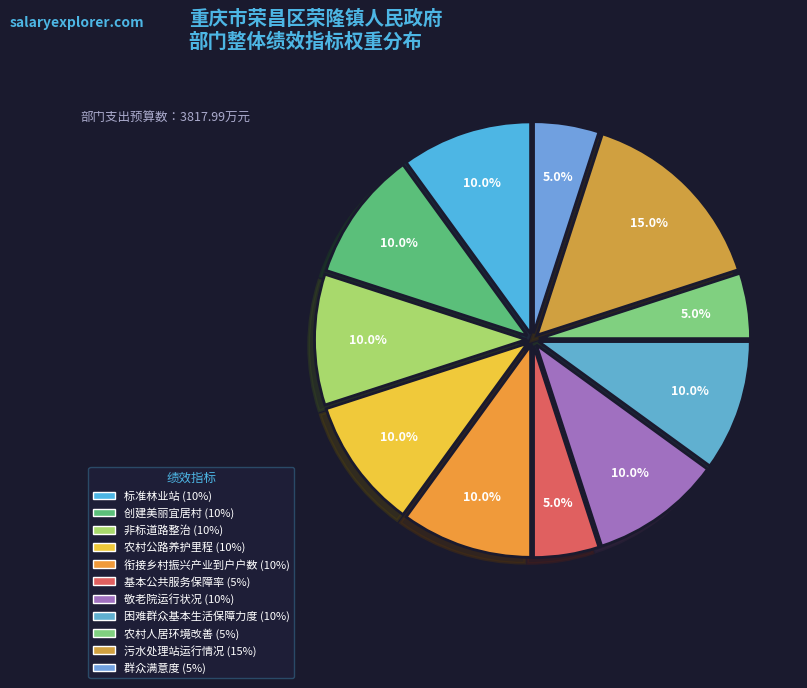

Do 群众满意度 and 敬老院运行状况 together represent more than half of the pie?

No